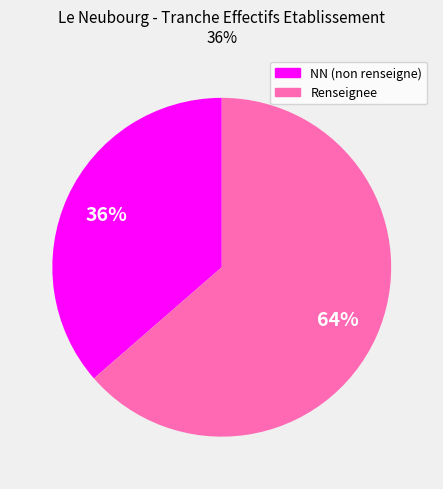

Between Renseignee and NN (non renseigne), which is larger?

Renseignee